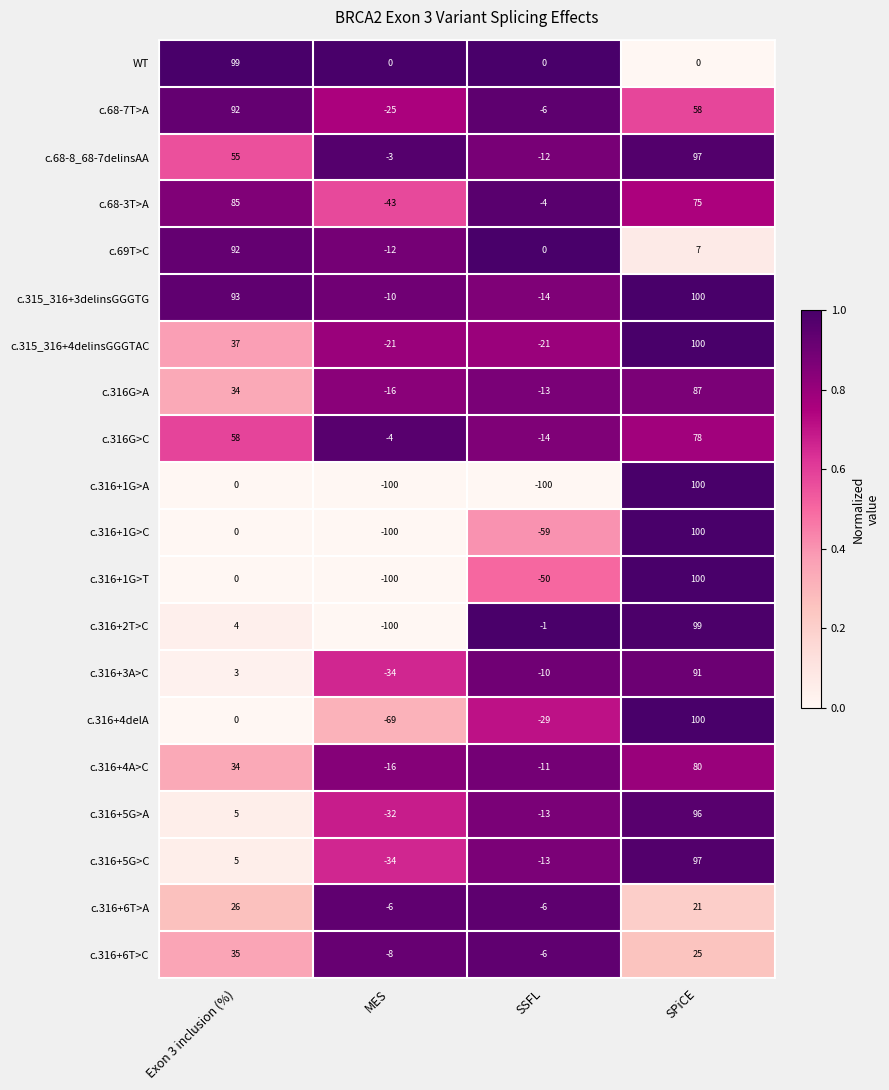

Which series has the largest total across all categories?

c.315_316+3delinsGGGTG